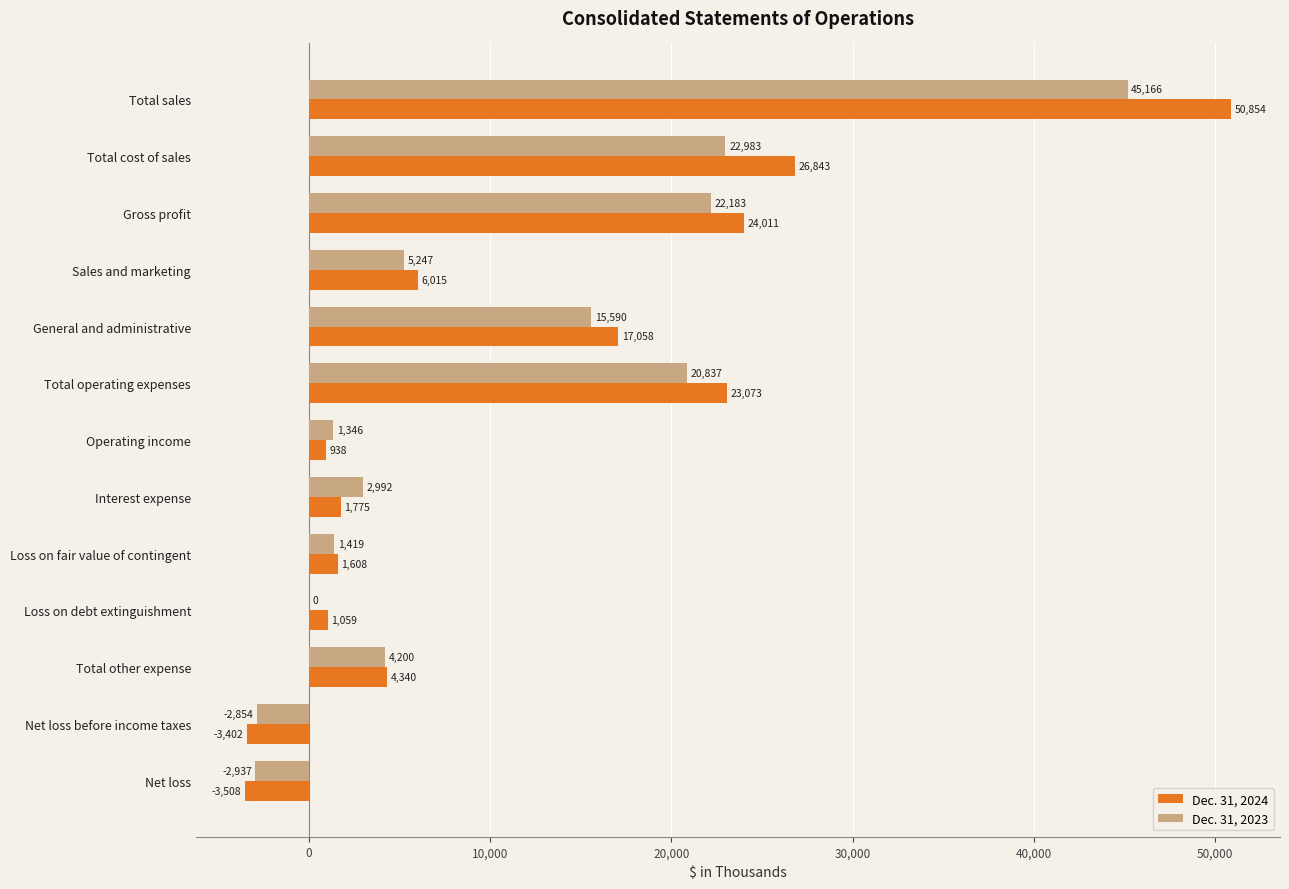

What is the total value across all series at Net loss?

-6445